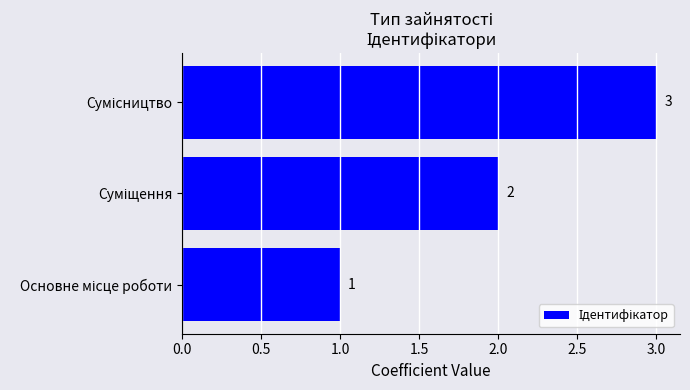

How many values are between 1 and 3?

3